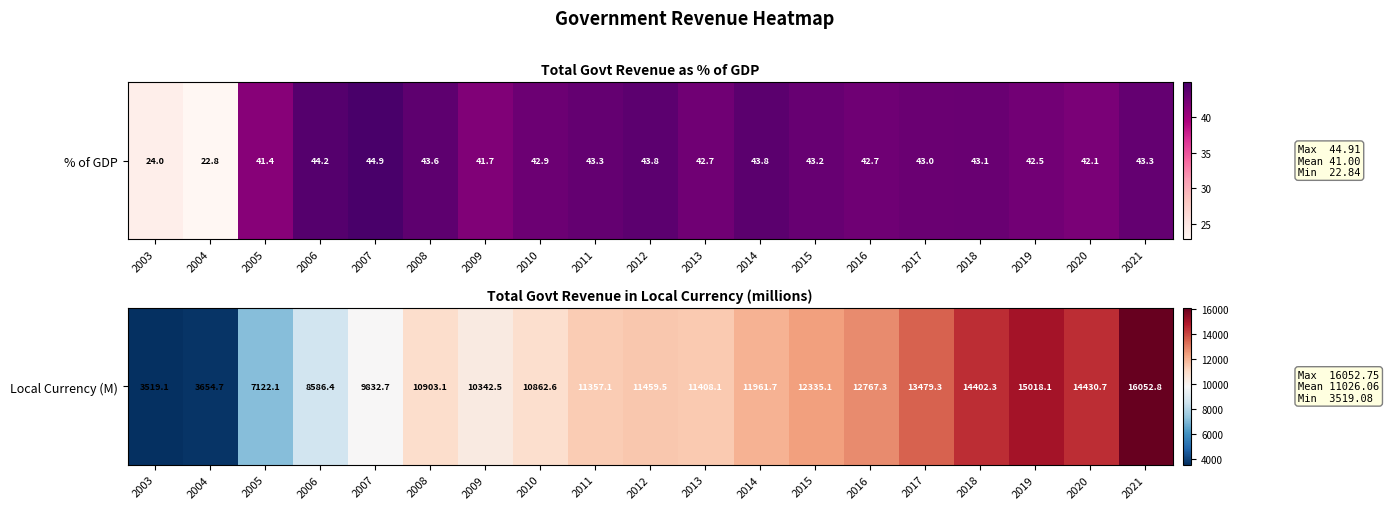

Reading right to left, list all the values displayed in this chart.

2021=16052.8	2020=14430.7	2019=15018.1	2018=14402.3	2017=13479.3	2016=12767.3	2015=12335.1	2014=11961.7	2013=11408.1	2012=11459.5	2011=11357.1	2010=10862.6	2009=10342.5	2008=10903.1	2007=9832.7	2006=8586.4	2005=7122.1	2004=3654.7	2003=3519.1